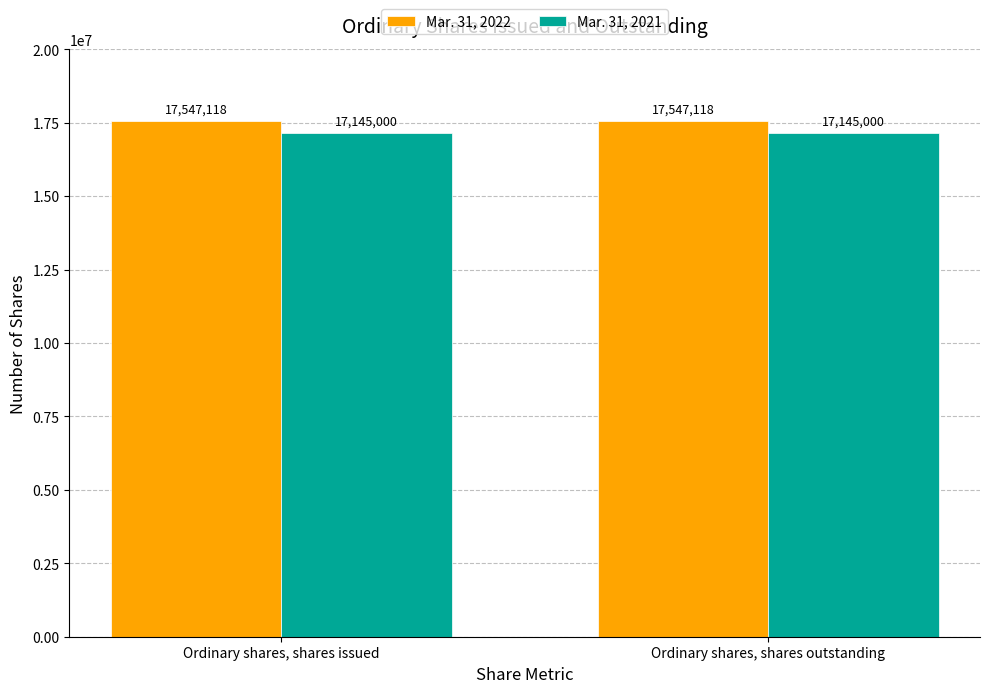

The Mar. 31, 2021 series shows 6873705 at Ordinary shares, shares outstanding. True or false?

False